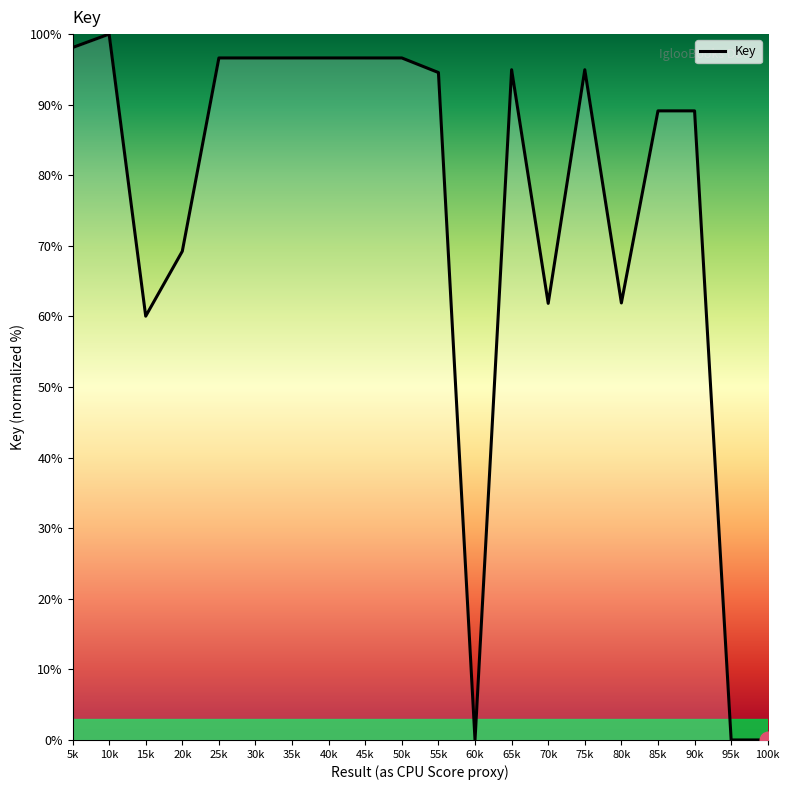

Is it true that the value at 85k is 48.1?

False